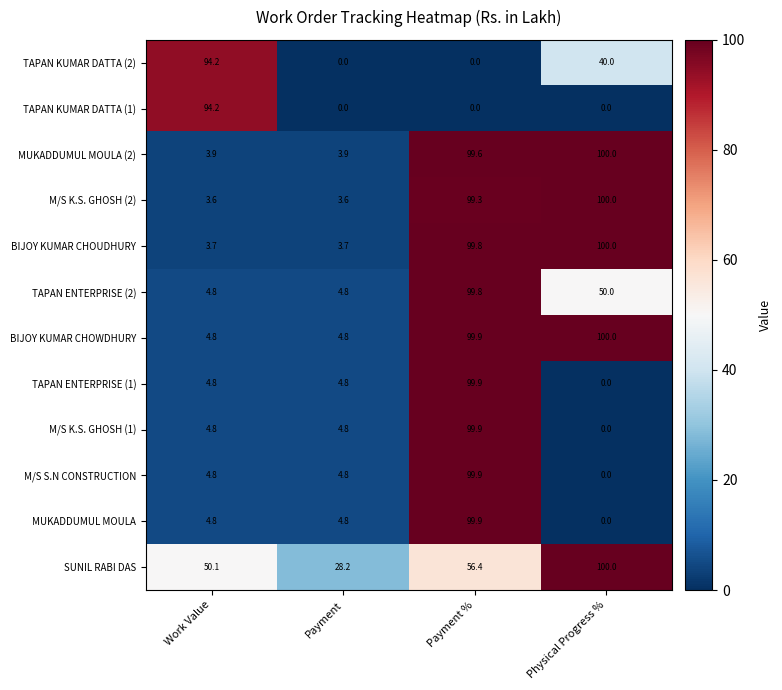

At how many categories does at least one series exceed 14?

4